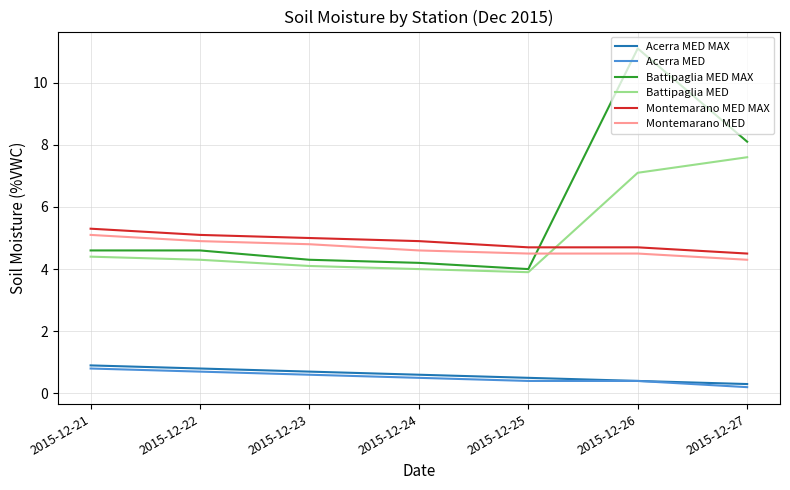

Count the Montemarano MED MAX values in the range 4 to 5.

5